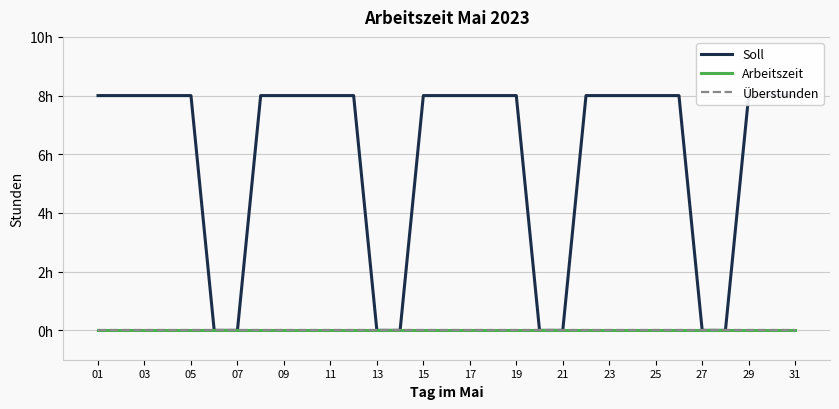

What are all the series names shown in the legend?

Soll, Arbeitszeit, Überstunden